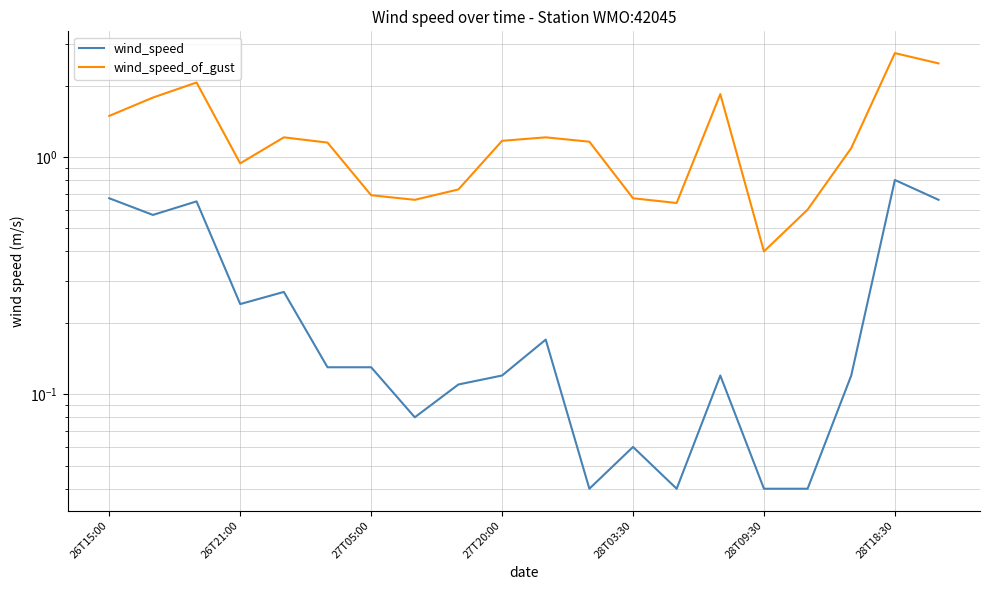

Is it true that wind_speed_of_gust equals 1.2 at 11?

True